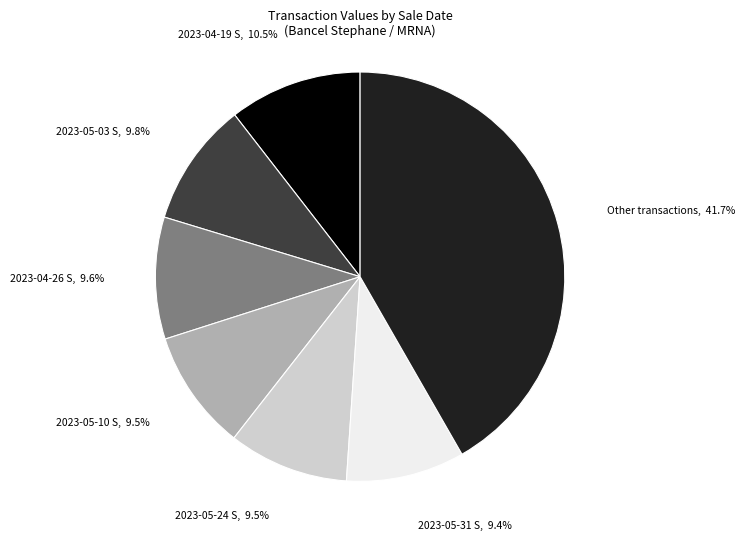

Which category has the biggest portion of the pie?

Other transactions